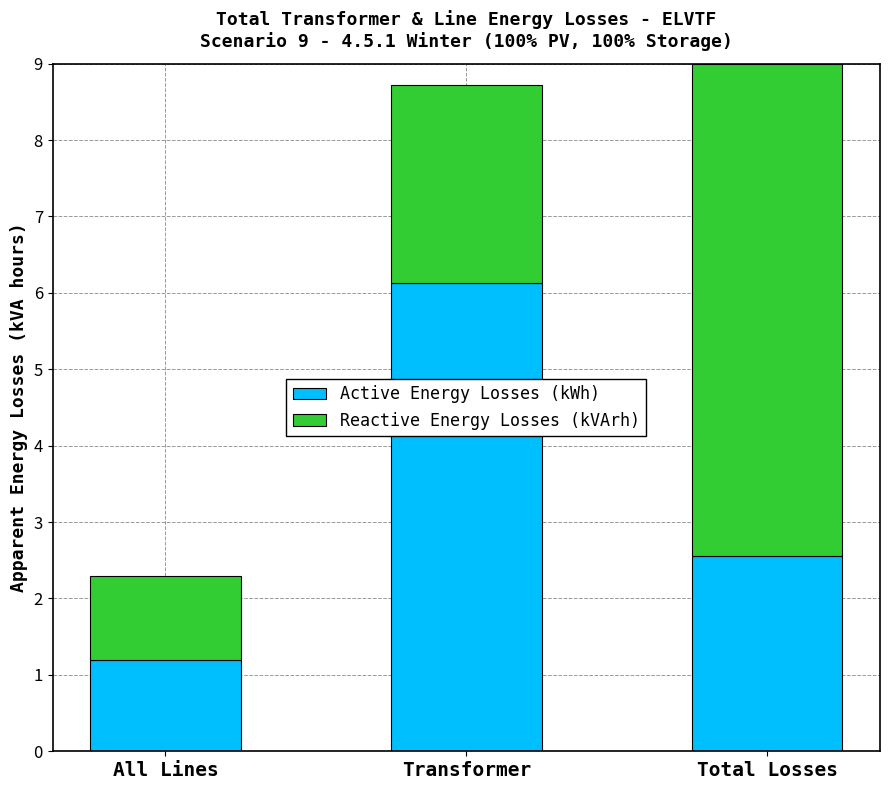

What value does the Active Energy Losses (kWh) series have at All Lines?

1.2